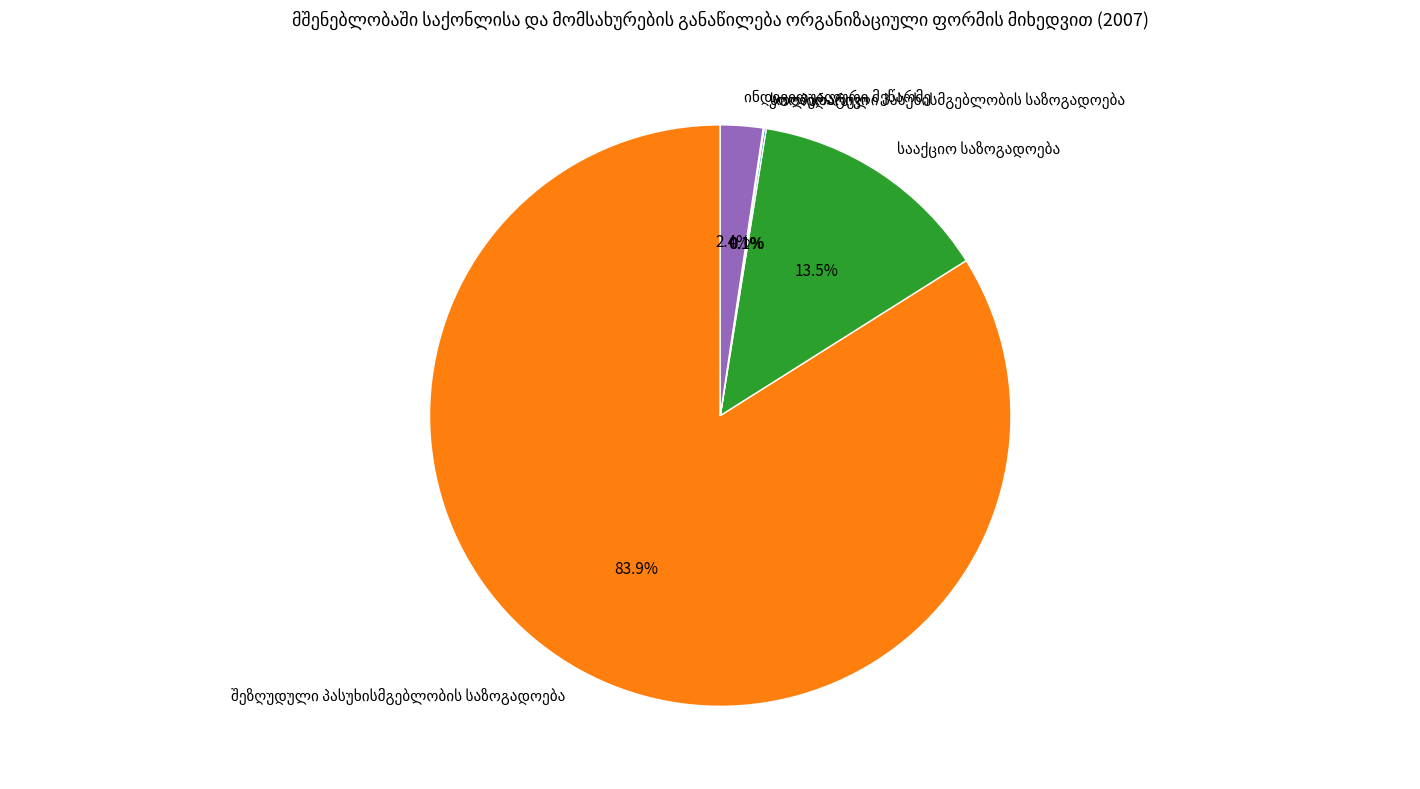

Is there any slice that represents more than half of the pie?

Yes